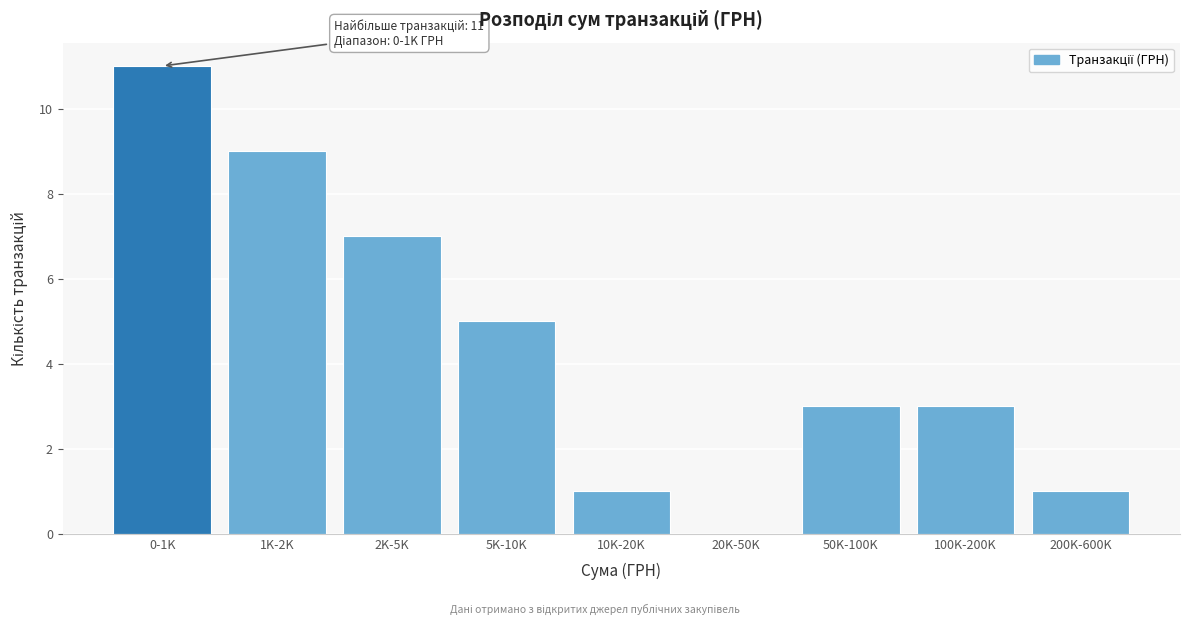

Reading left to right, list all the values displayed in this chart.

0-1K=11	1K-2K=9	2K-5K=7	5K-10K=5	10K-20K=1	20K-50K=0	50K-100K=3	100K-200K=3	200K-600K=1